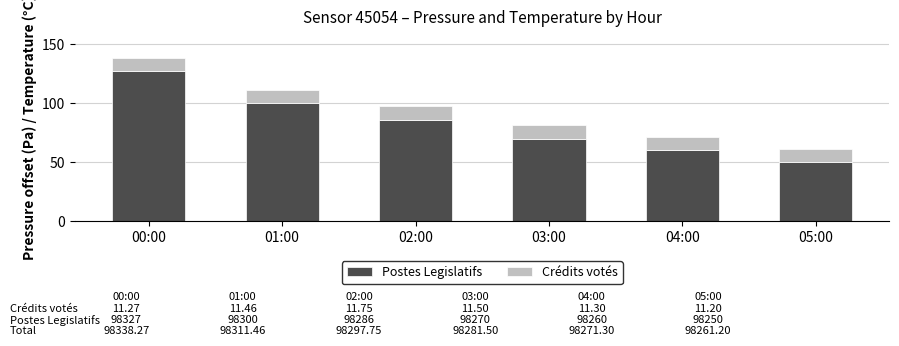

At which category is the sum across all series the highest?

00:00